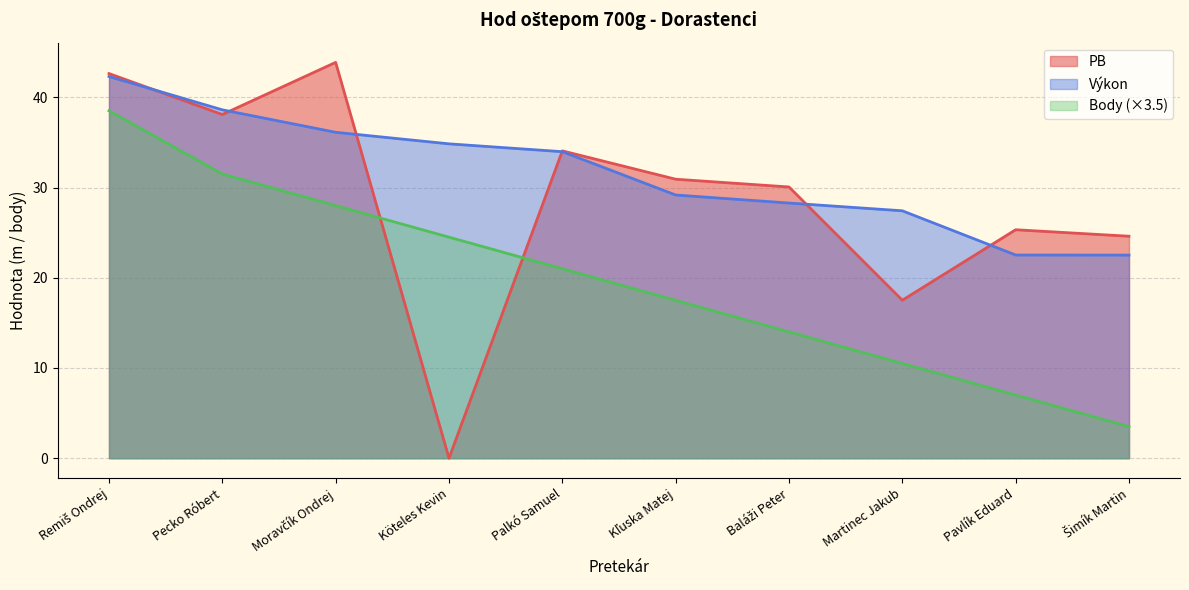

What is the sum of all výkon values?

315.7